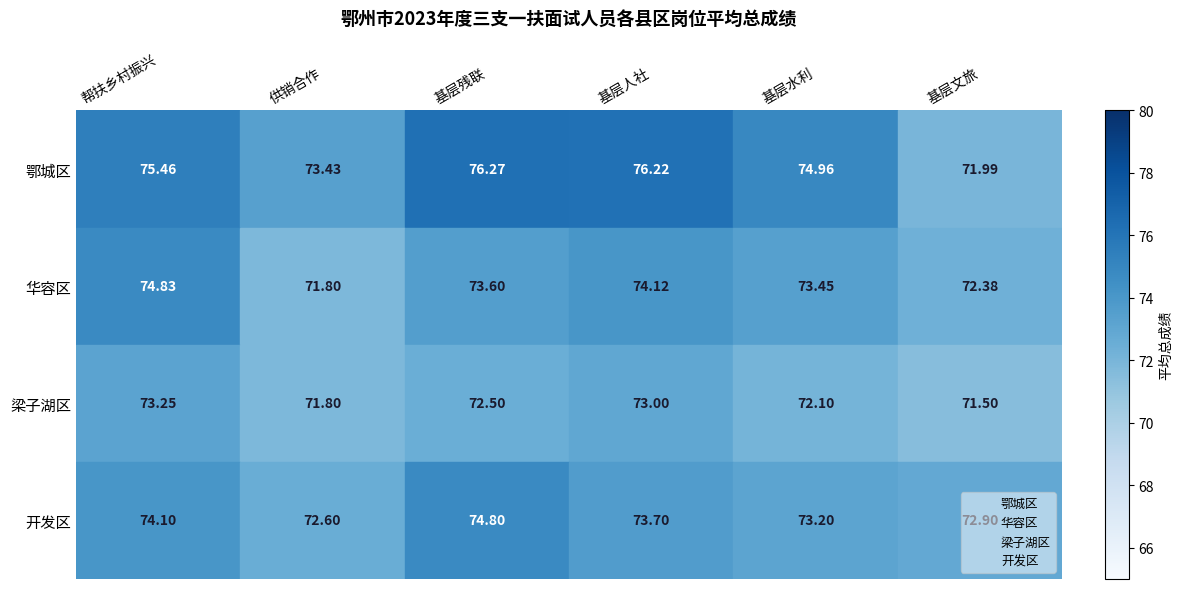

Which series has the widest spread of values?

鄂城区